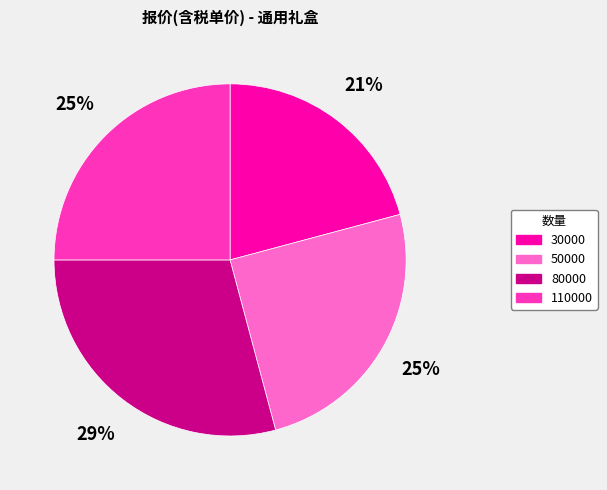

To the nearest percent, what portion does 50000 represent?

25%